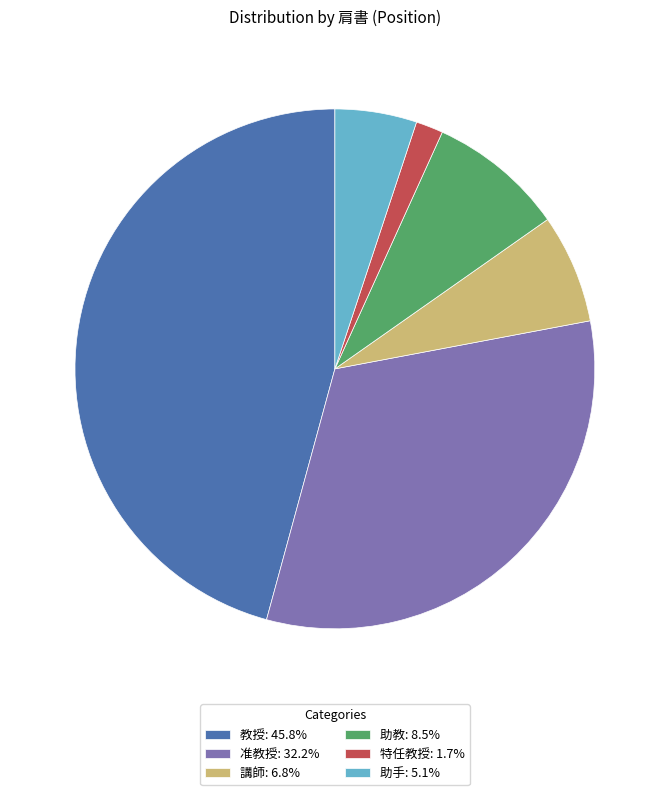

Approximately how many times larger is the value at 教授: 45.8% compared to 助教: 8.5%?

5.4